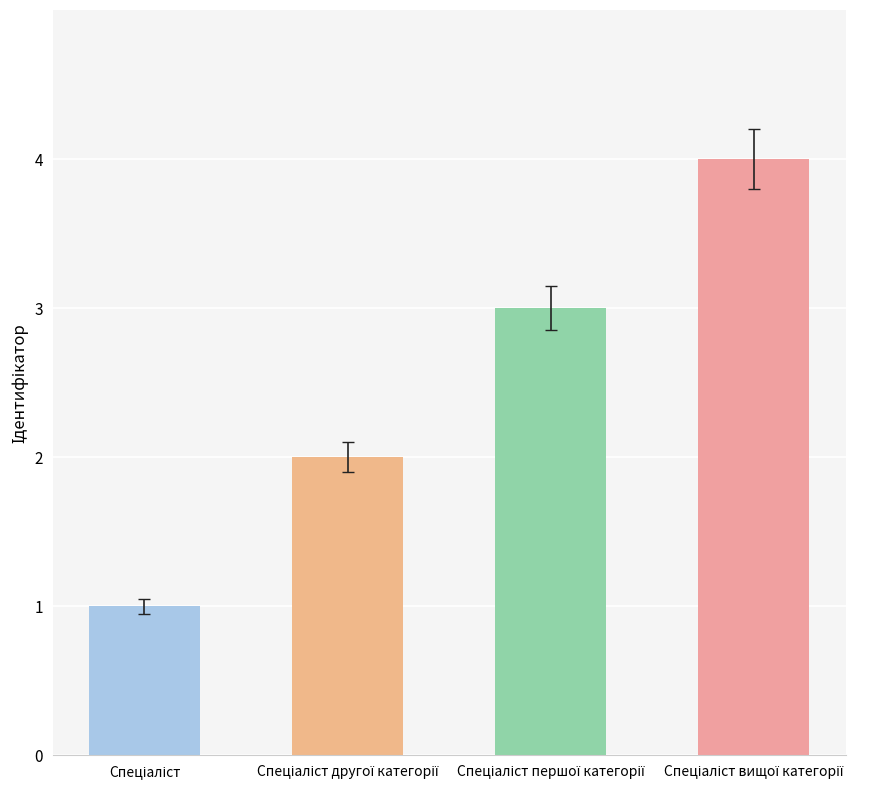

What is the sum of all values?

10